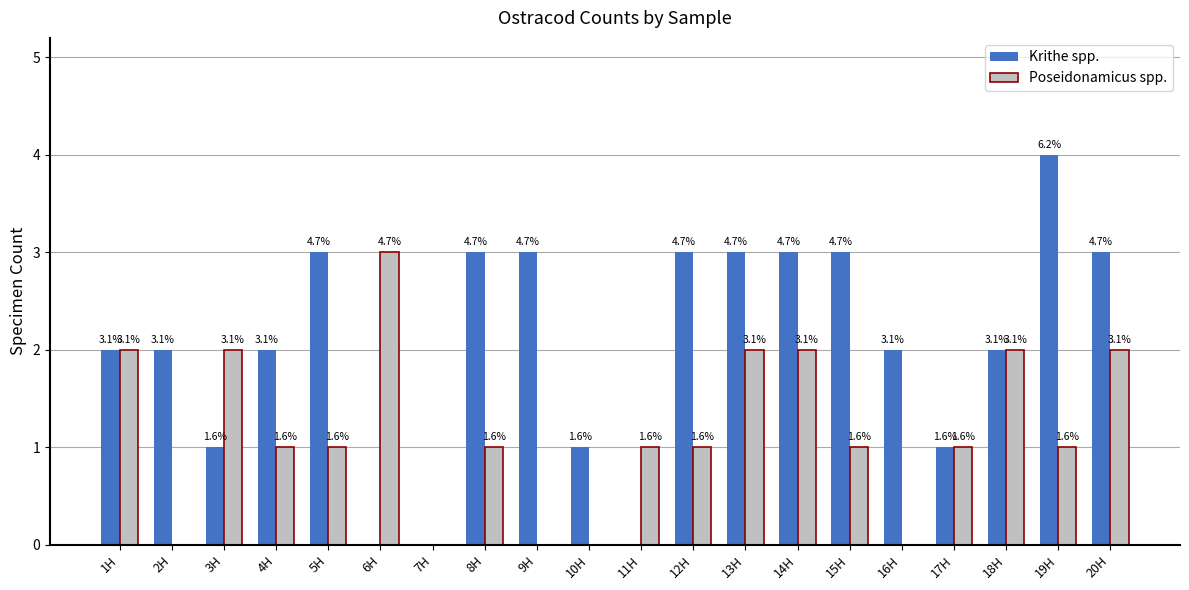

Rank the series by their maximum value, from lowest to highest.

Poseidonamicus spp., Krithe spp.